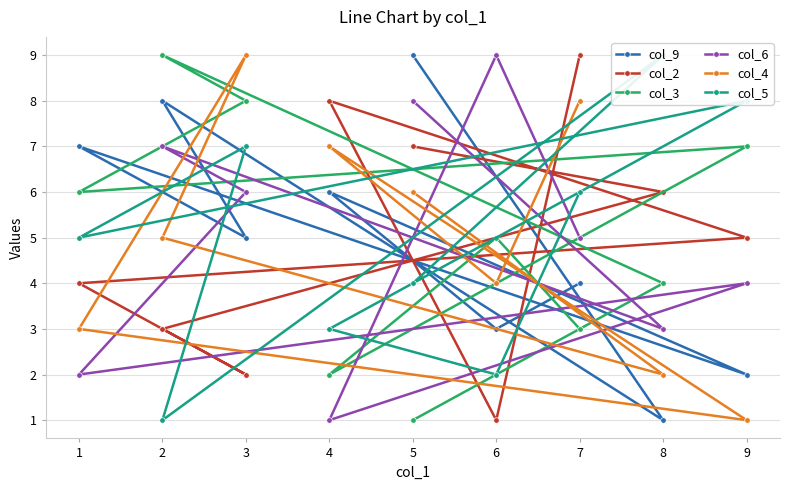

What is the lowest value of the col_6 series?

1